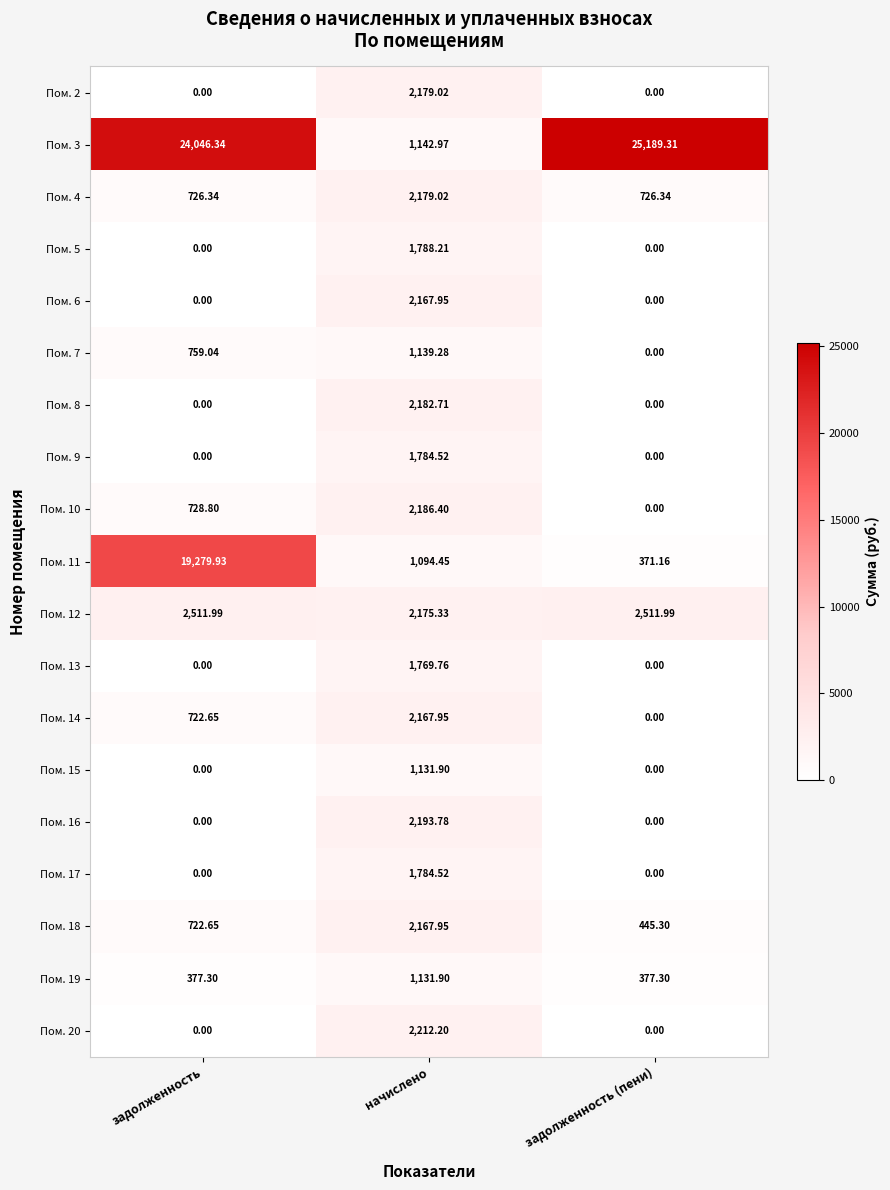

Which category has the highest value across all series?

задолженность (пени)